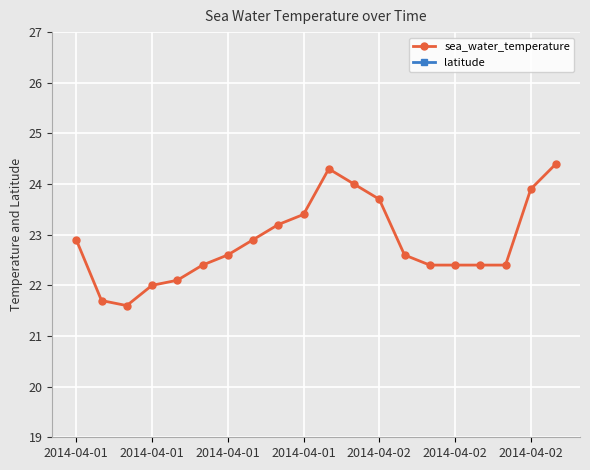

Which series has the widest spread of values?

sea_water_temperature